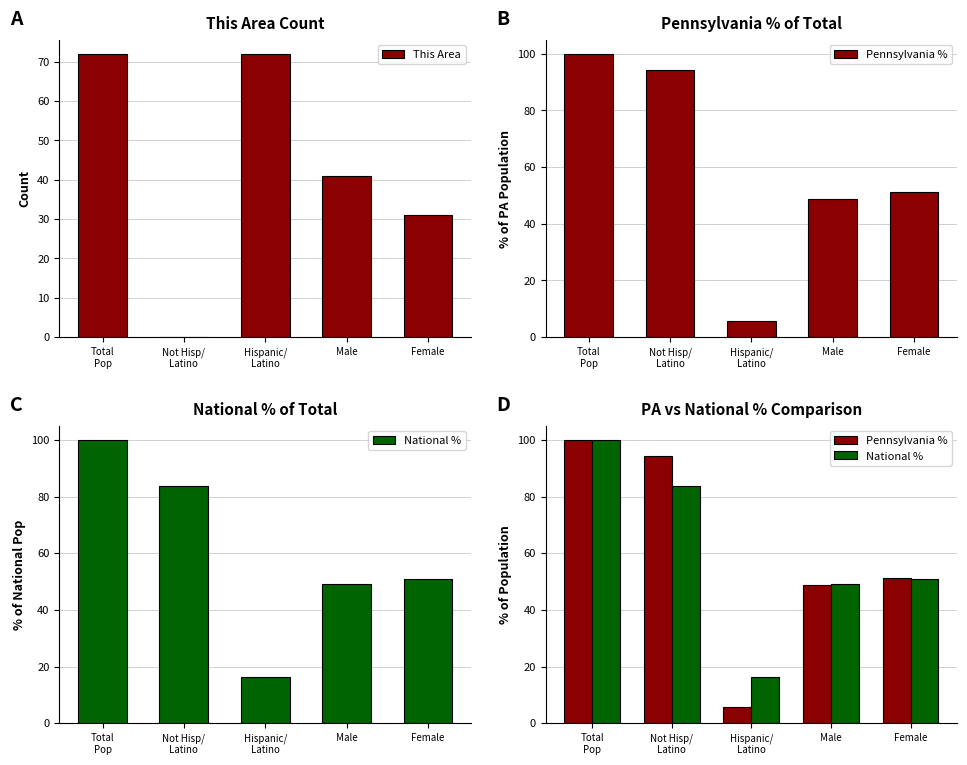

Which category has the lowest value across all series?

Not Hisp/
Latino